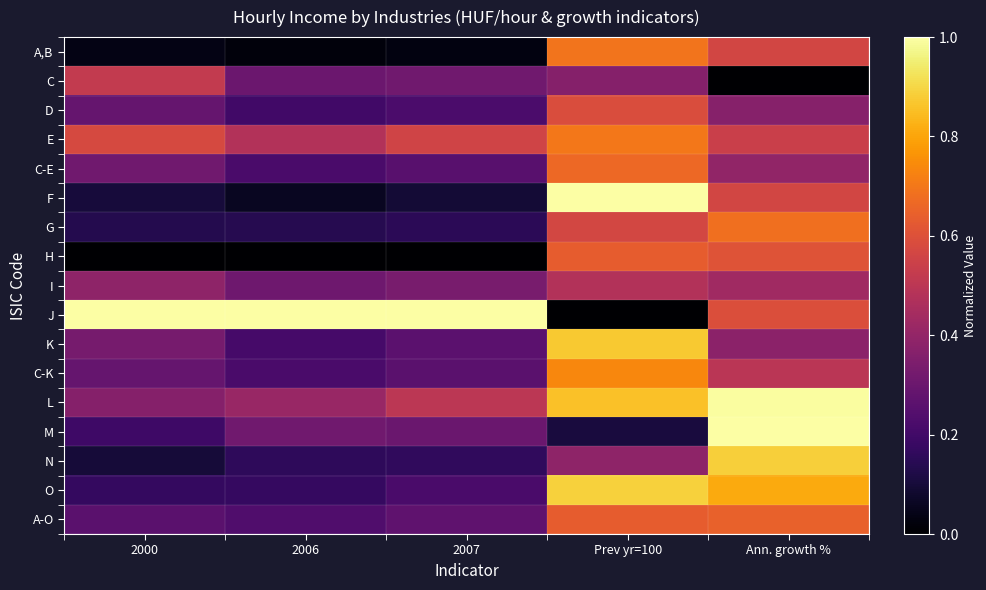

Which series has the widest spread of values?

J